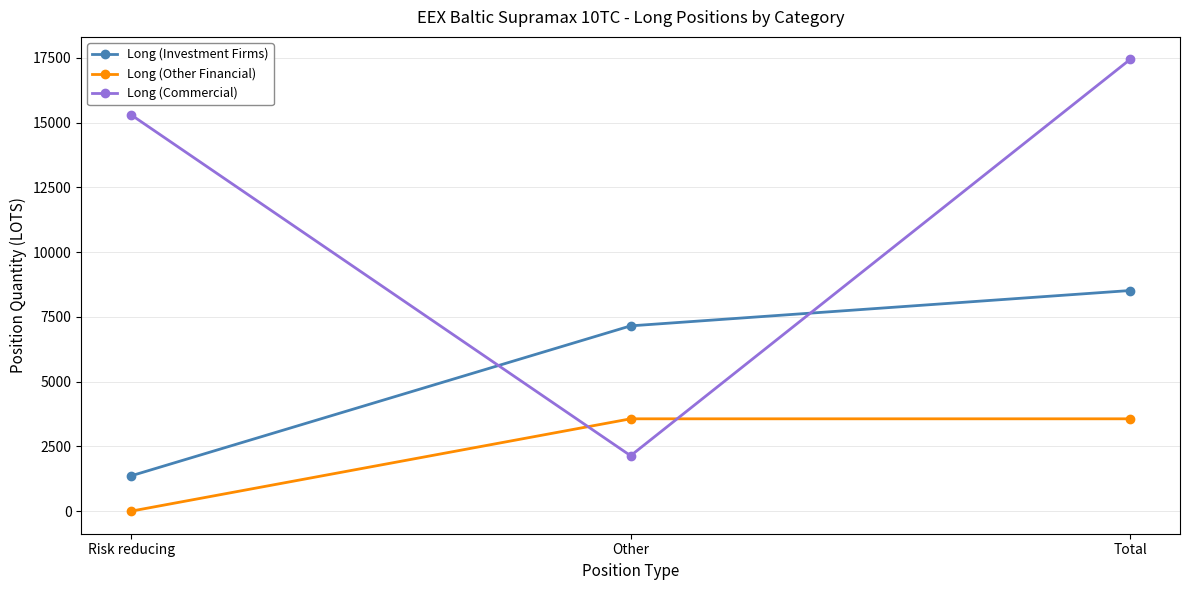

Reading left to right, list all the values displayed in this chart.

Long (Investment Firms): 1365.0	7155.0	8520.0
Long (Other Financial): 0.0	3565.5	3565.5
Long (Commercial): 15302.6	2140.0	17442.6